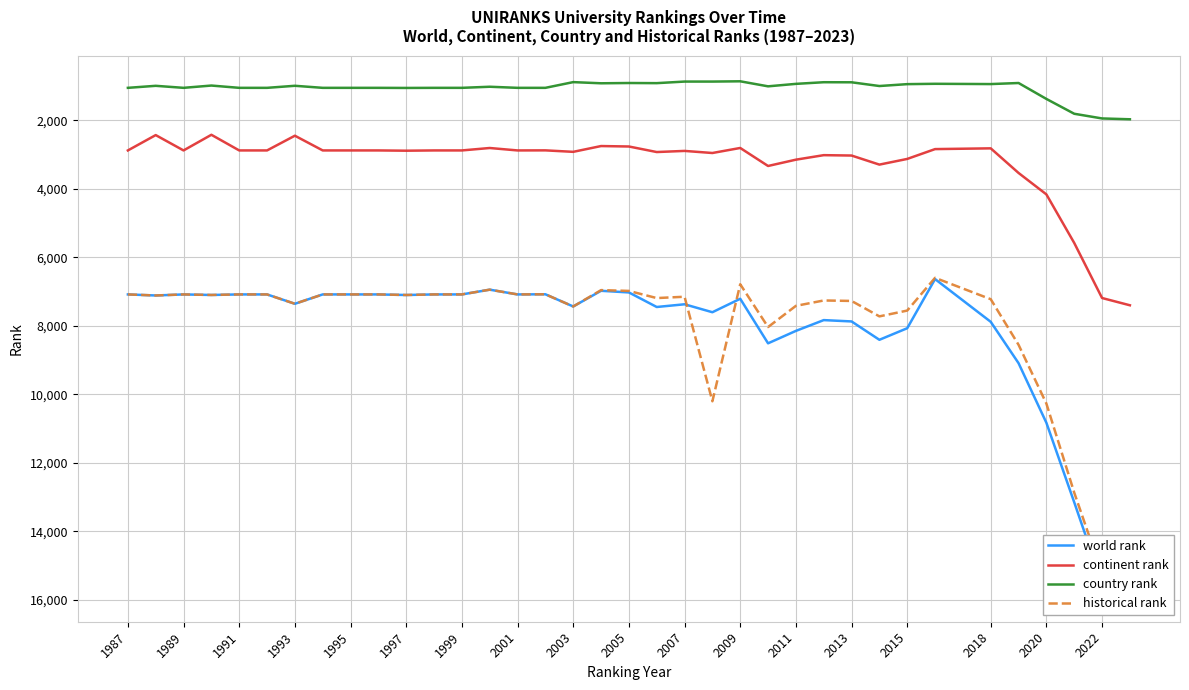

What is the lowest value of the continent rank series?

2421